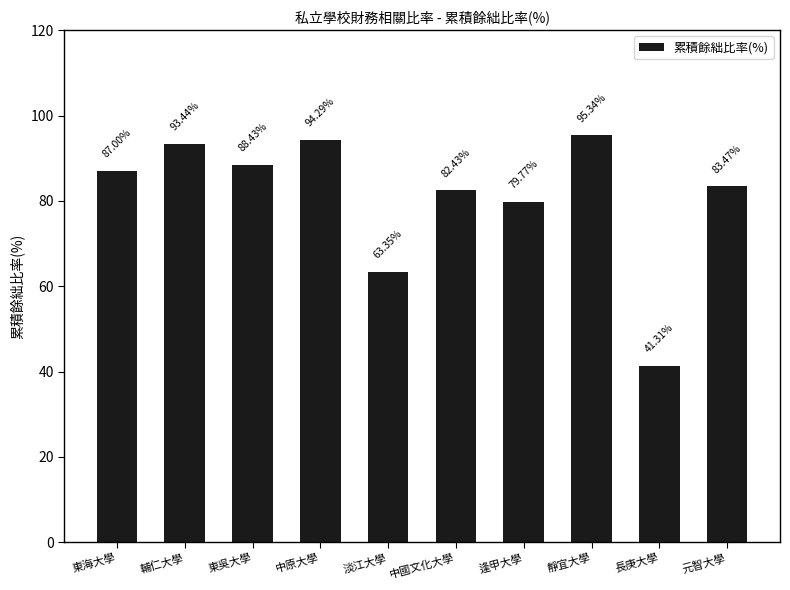

What is the maximum value shown in the chart?

95.3